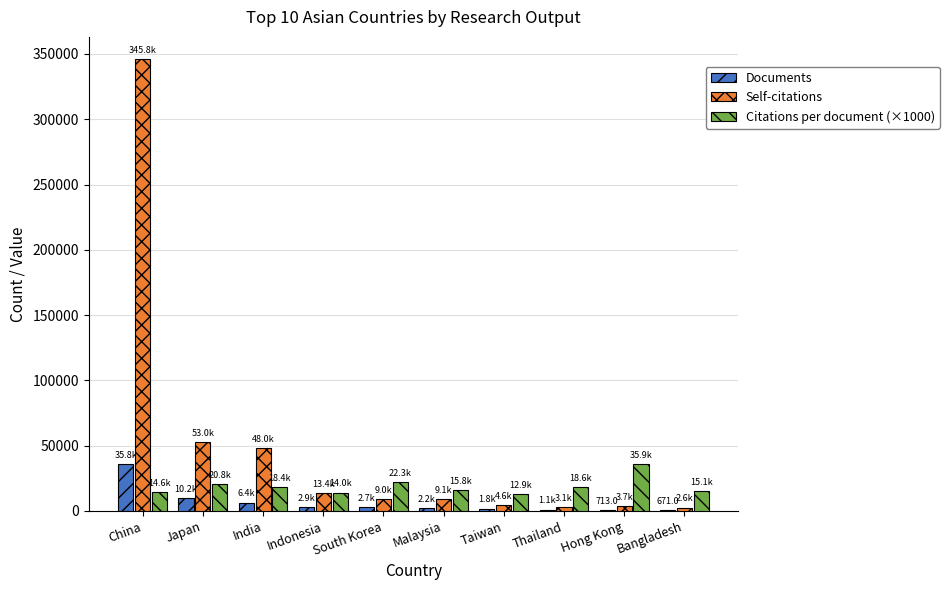

Which series changed the most between India and Indonesia?

Self-citations